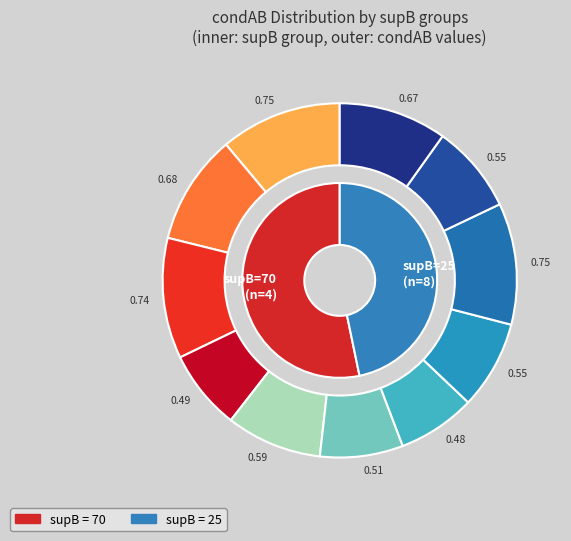

Rank the categories by value from highest to lowest.

70, 25, 70, 70, 25, 25, 25, 25, 25, 25, 70, 25